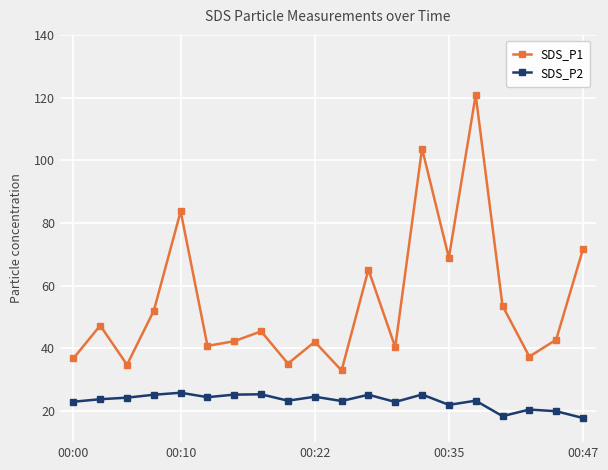

Which series has the largest total across all categories?

SDS_P1